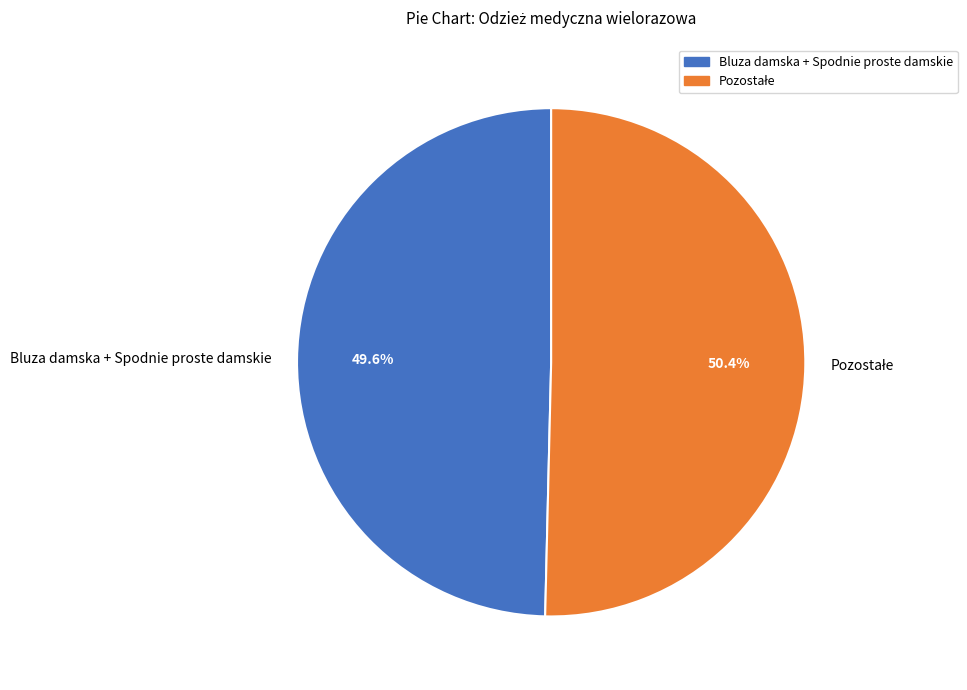

Which category has the smallest portion of the pie?

Bluza damska + Spodnie proste damskie